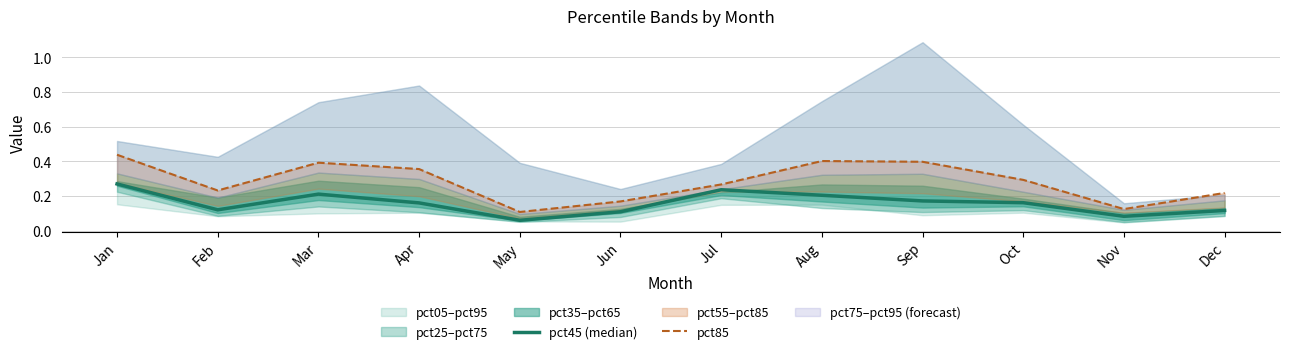

What is the difference between the maximum and minimum values in the pct85 series?

0.3